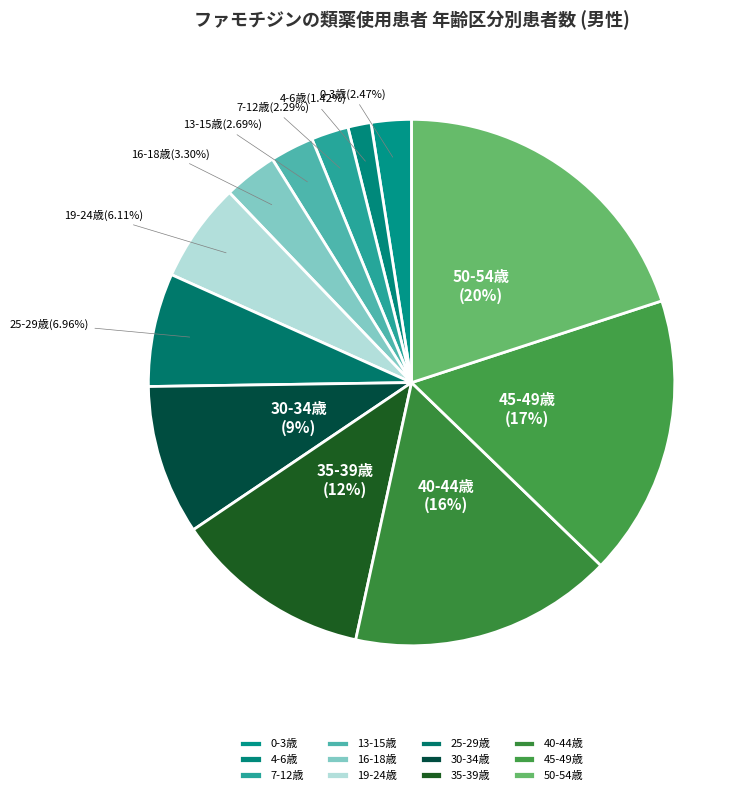

Is it true that 30-34歳 is 9% of the pie?

True